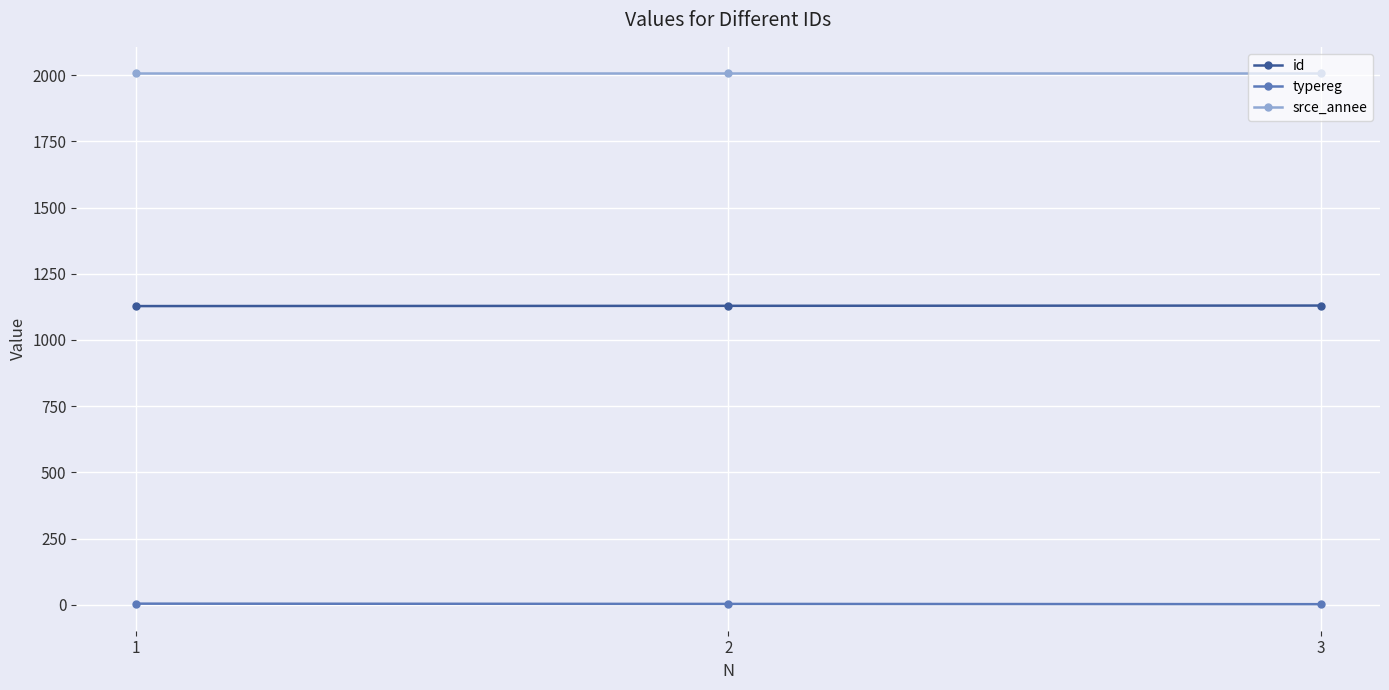

What is the maximum value for id?

1130